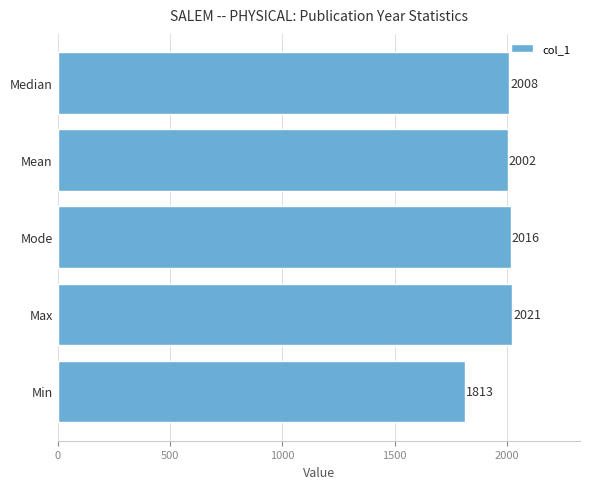

List the labels in order of value, largest first.

Max, Mode, Median, Mean, Min